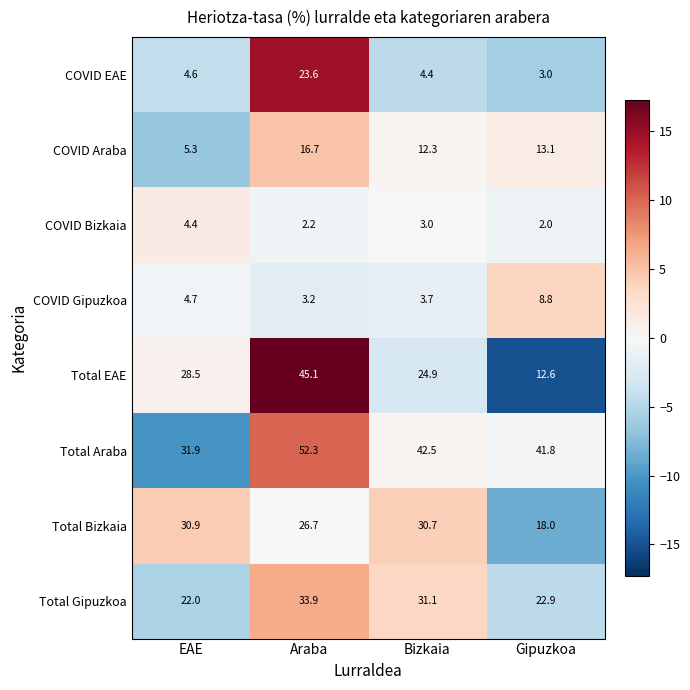

The value of COVID Bizkaia at Bizkaia is 4.1. True or false?

False